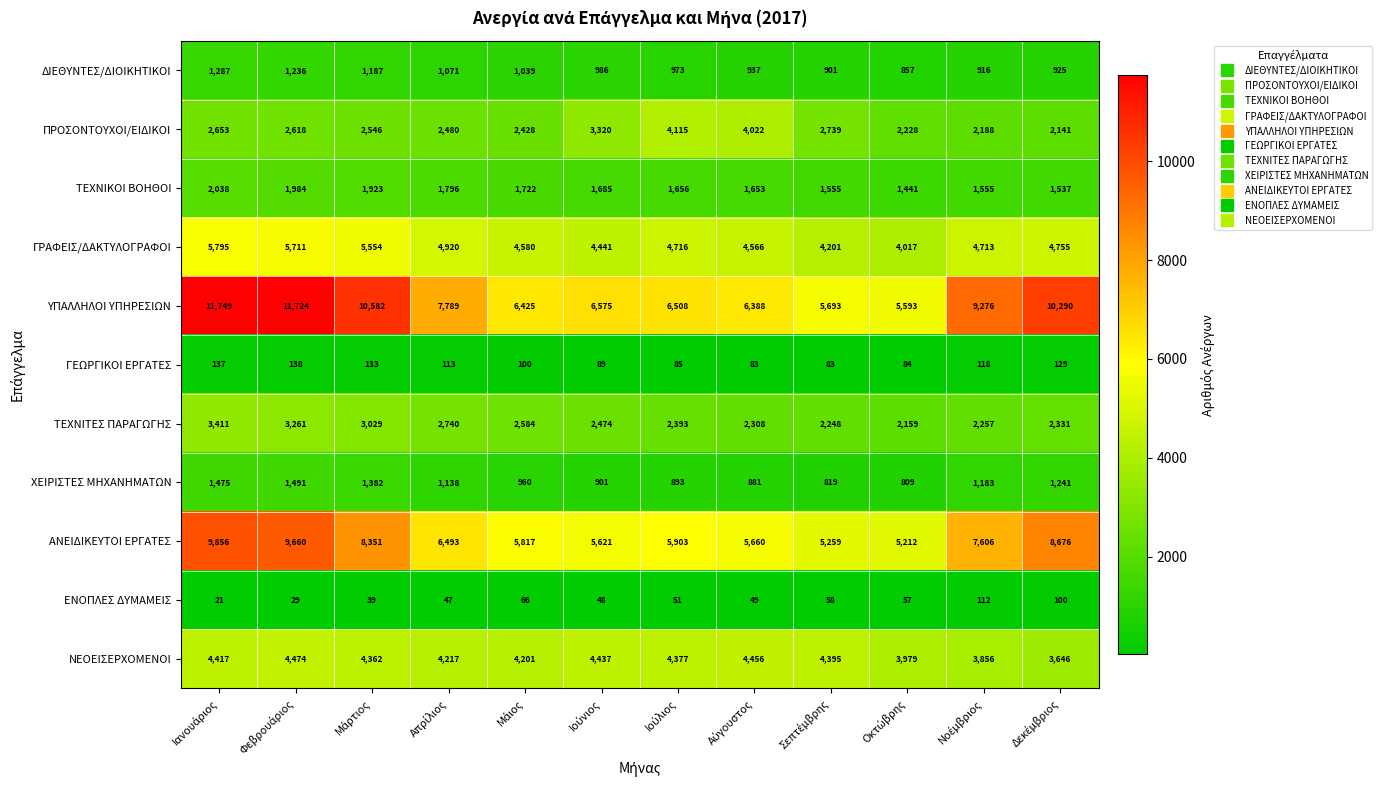

What is the difference between the second highest and second lowest values in the ΑΝΕΙΔΙΚΕΥΤΟΙ ΕΡΓΑΤΕΣ series?

4401